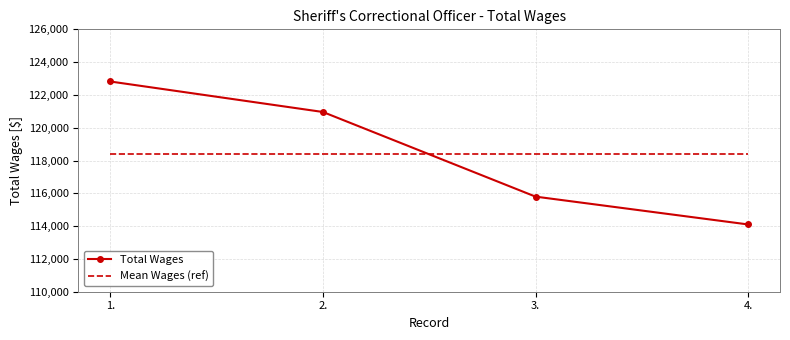

At which label is Total Wages closest to 118460?

2.